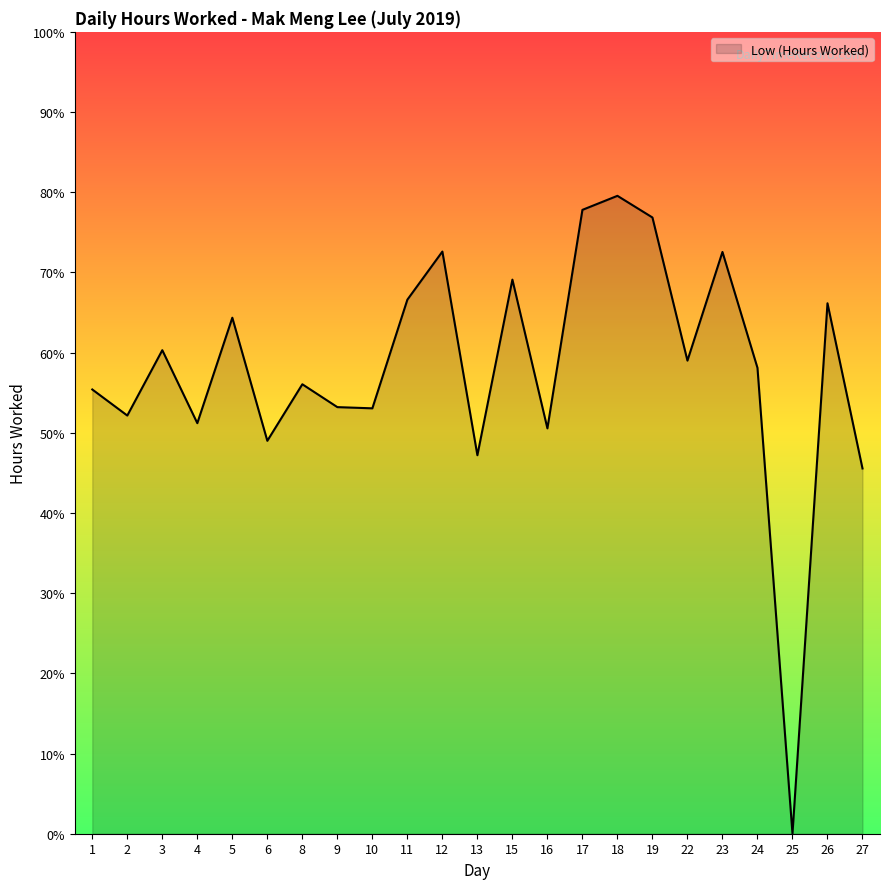

Does the chart display data point markers on the line(s)?

No